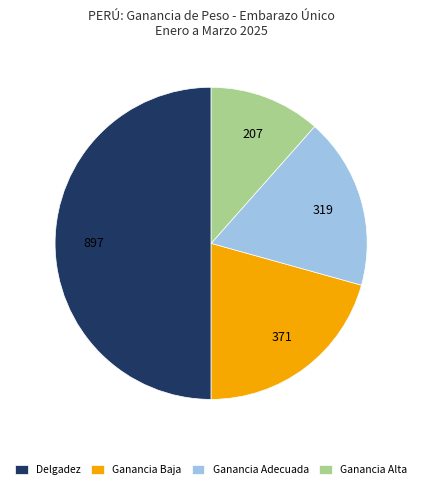

Rank the categories by value from highest to lowest.

Delgadez, Ganancia Baja, Ganancia Adecuada, Ganancia Alta